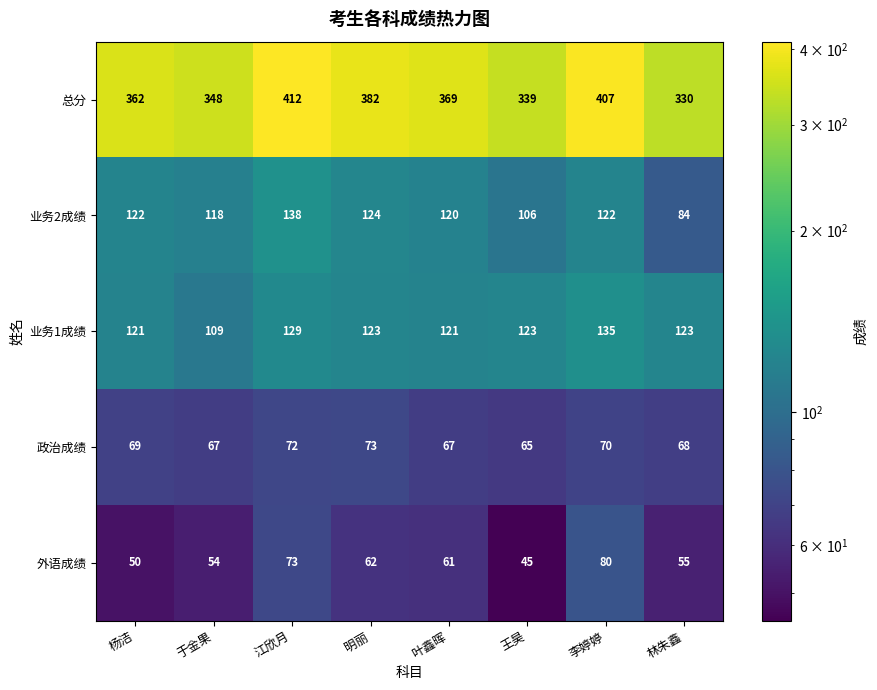

At which label is 外语成绩 closest to 62?

明丽